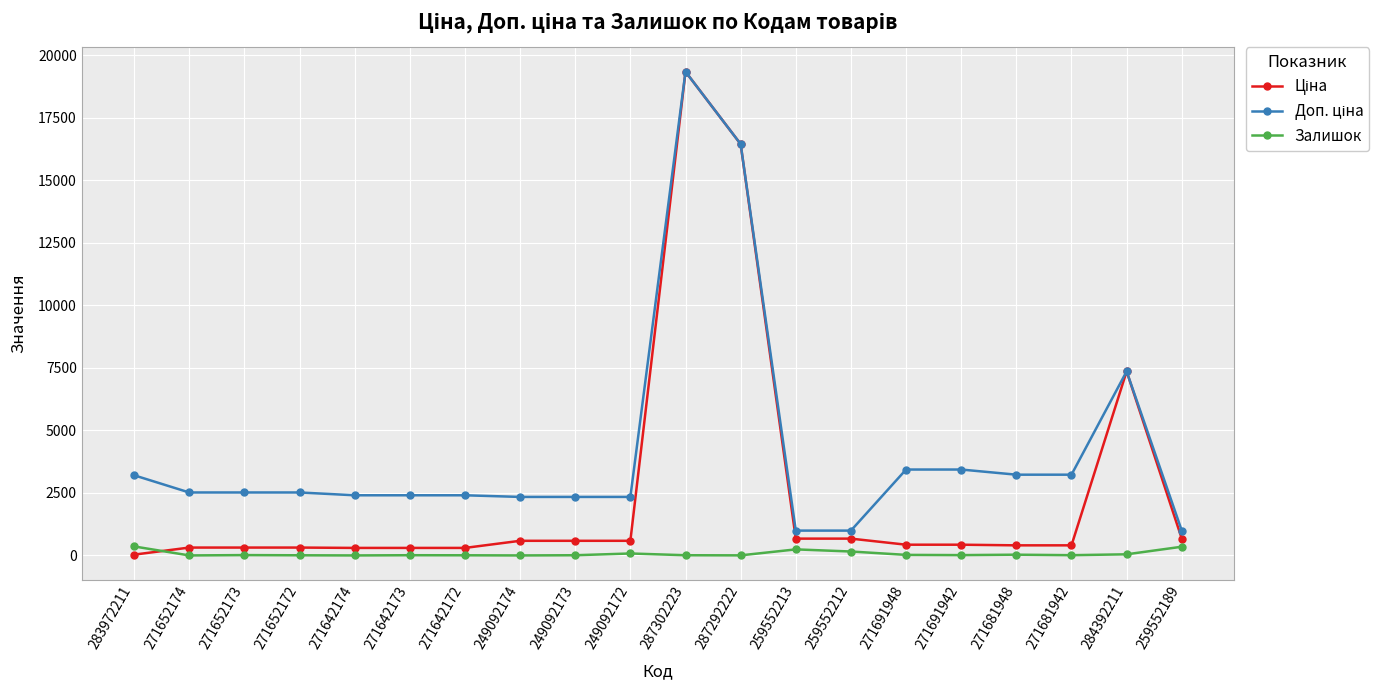

At which category is the sum across all series the highest?

287302223